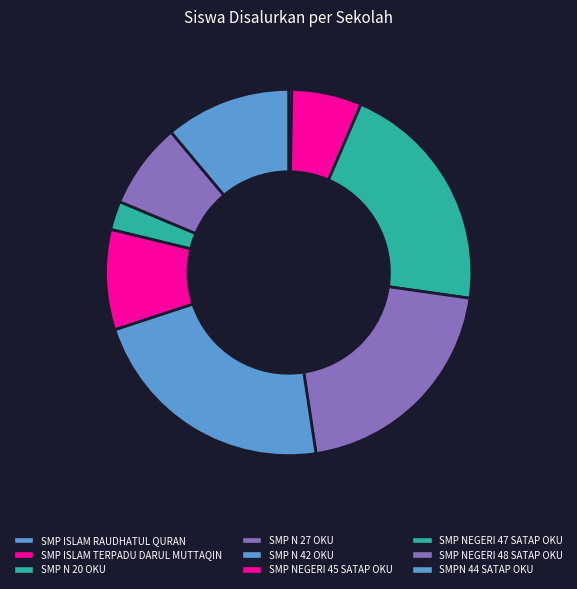

Between SMPN 44 SATAP OKU and SMP NEGERI 45 SATAP OKU, which is larger?

SMPN 44 SATAP OKU